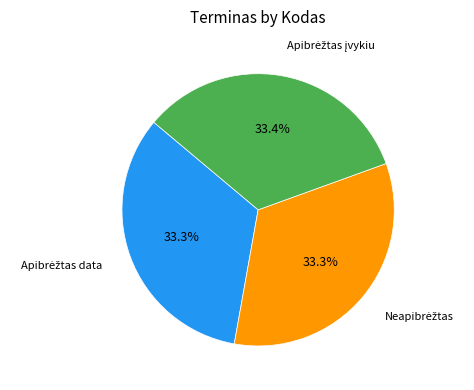

Is there any slice that represents more than half of the pie?

No